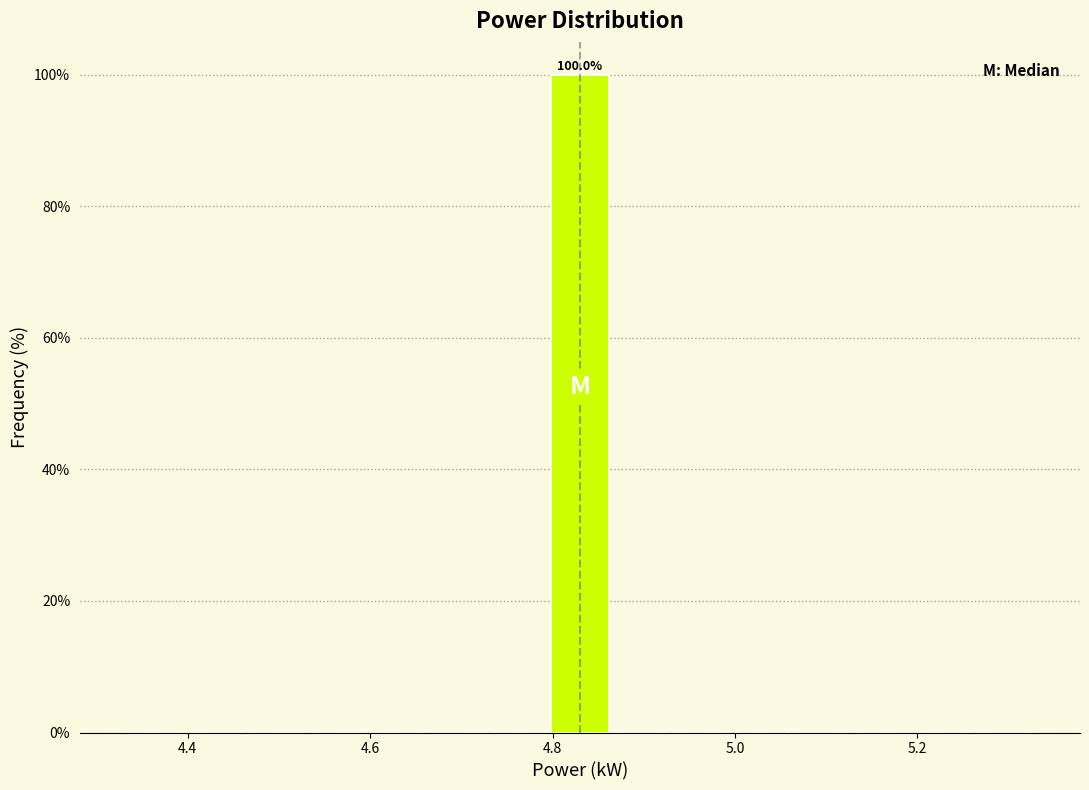

Read against the x-axis, roughly where is the centre of the tallest bar?

4.84